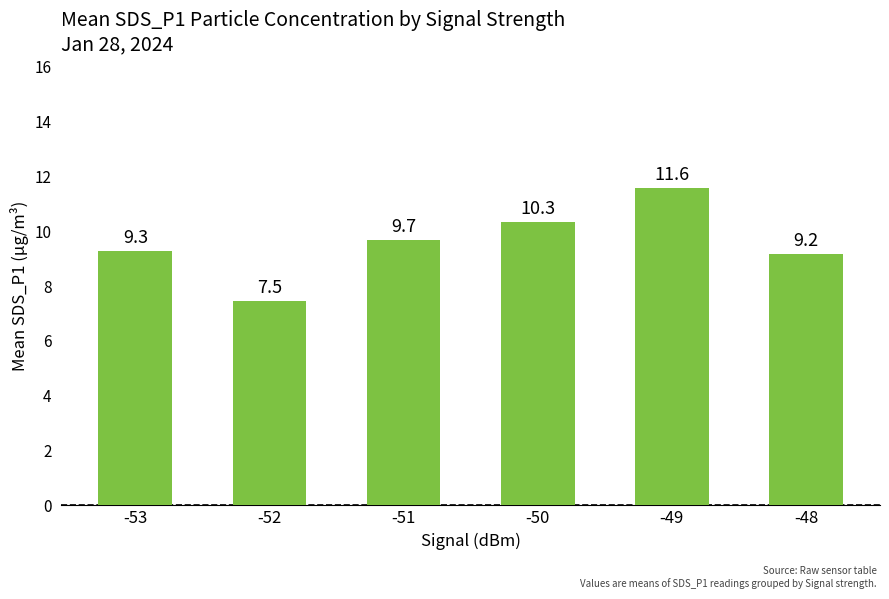

What is the difference between the second highest and minimum values?

2.9